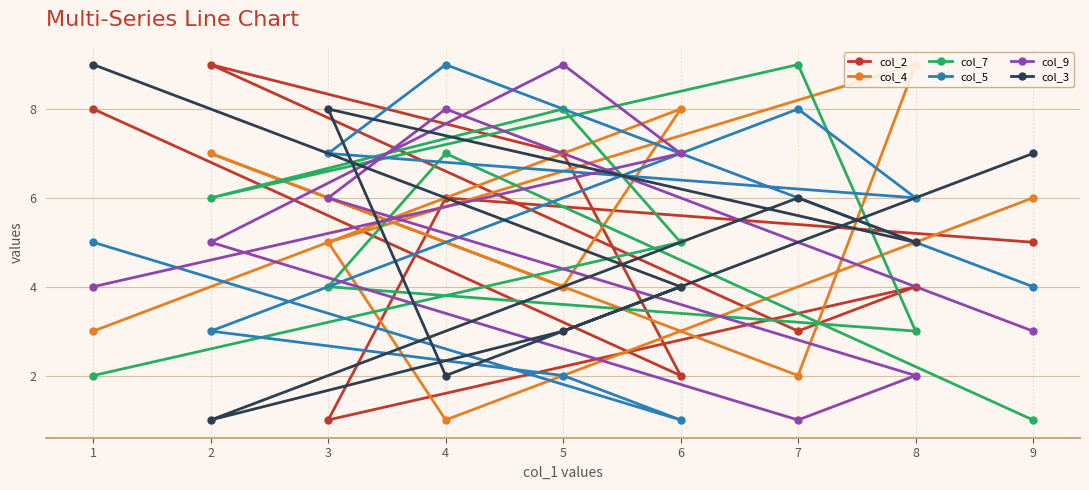

Which has a higher value, 4 or 8?

4